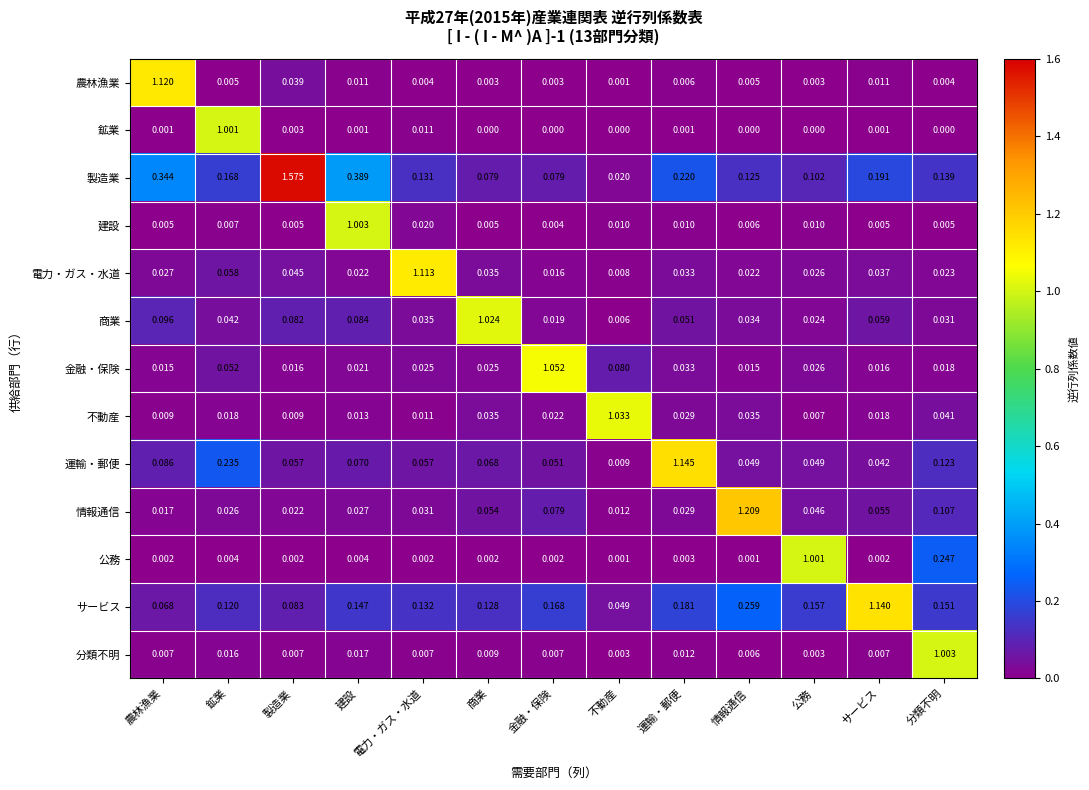

Is the value of 金融・保険 at 電力・ガス・水道 greater than the value of 商業 at 鉱業?

No